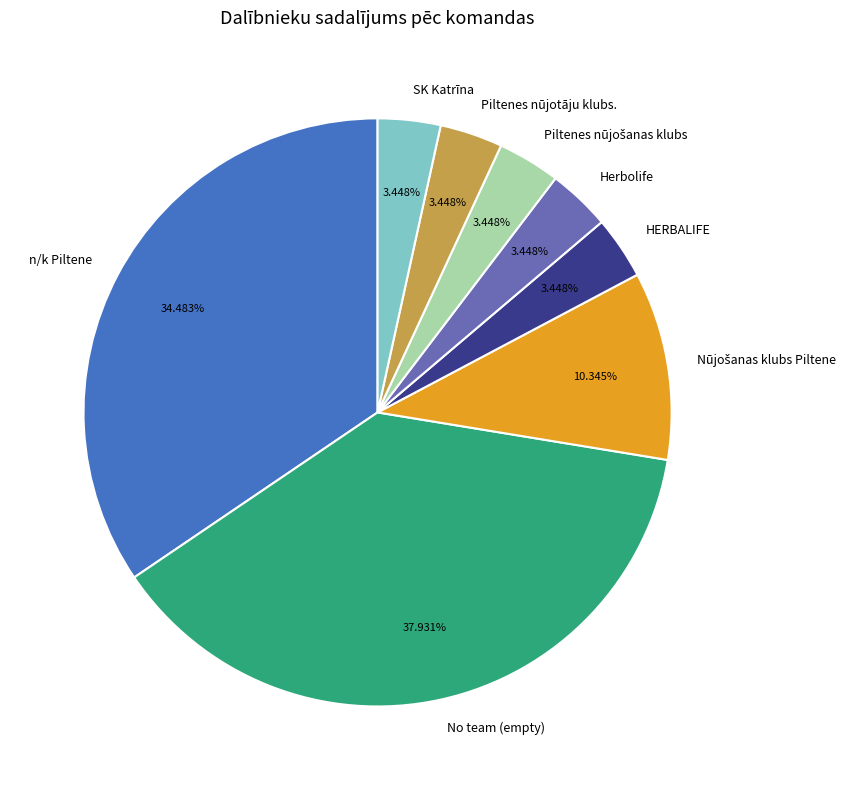

Is there any slice that represents more than half of the pie?

No